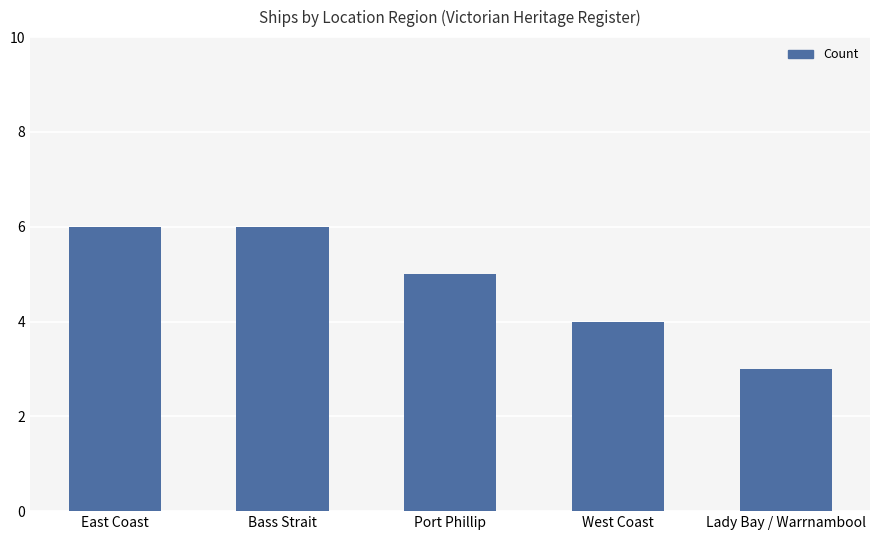

Which has a higher value, Lady Bay / Warrnambool or East Coast?

East Coast